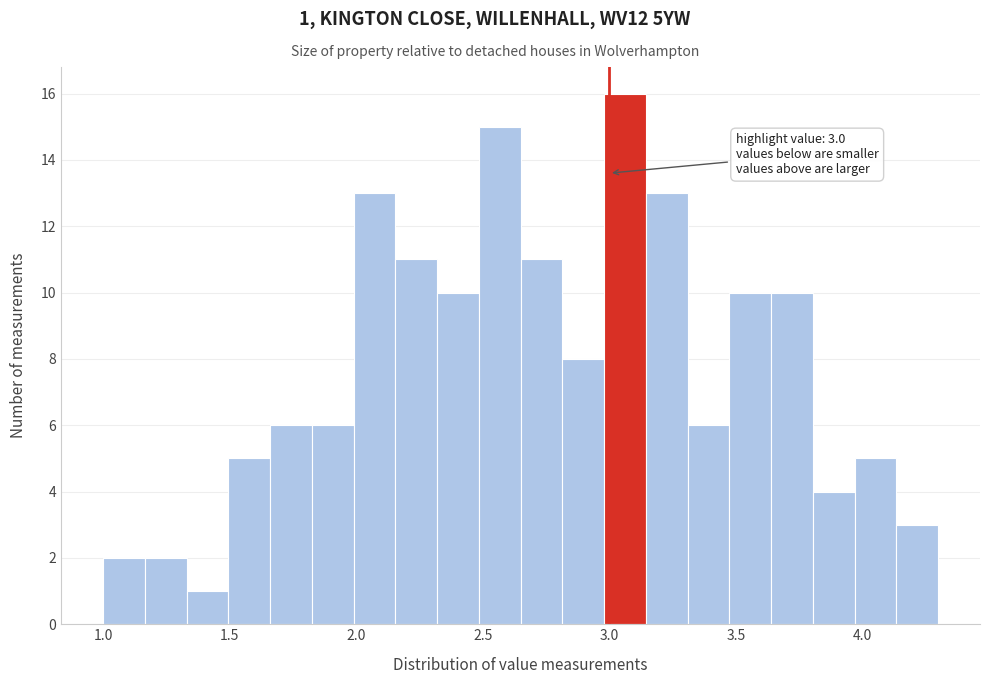

Read against the x-axis, roughly where is the centre of the tallest bar?

3.05